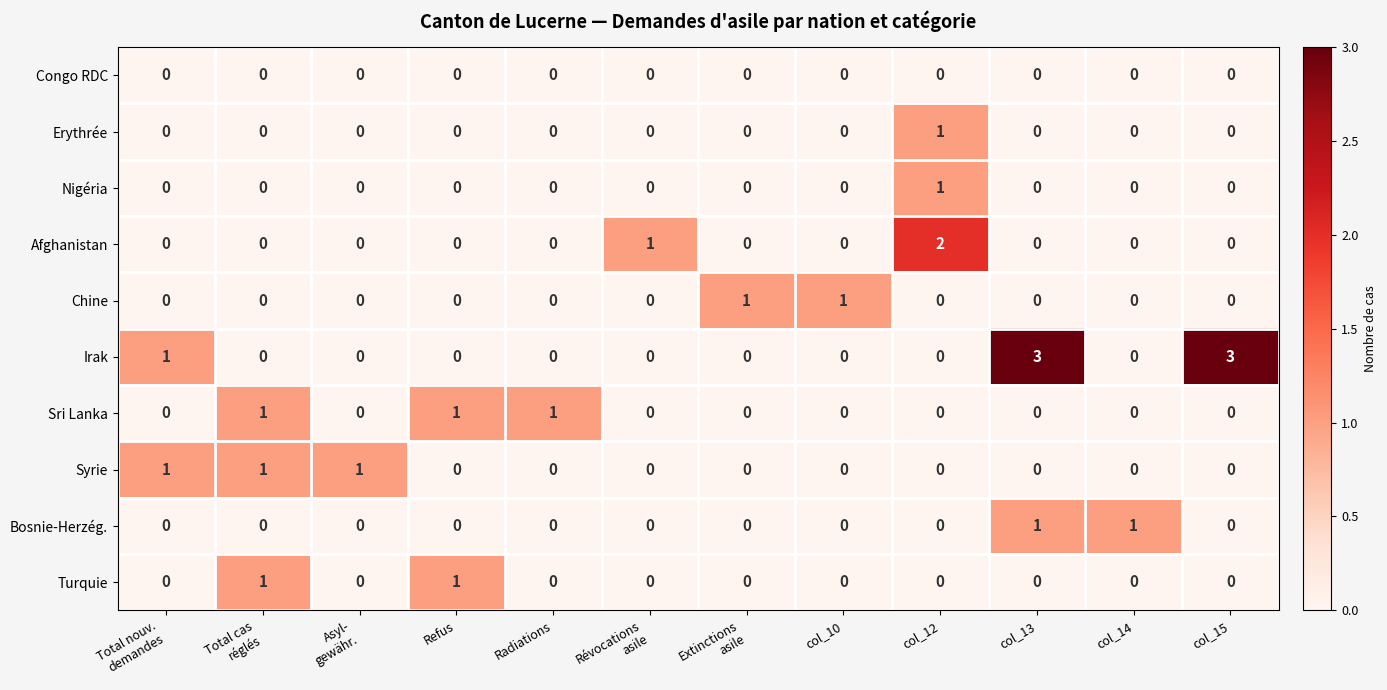

Which series has the largest total across all categories?

Irak